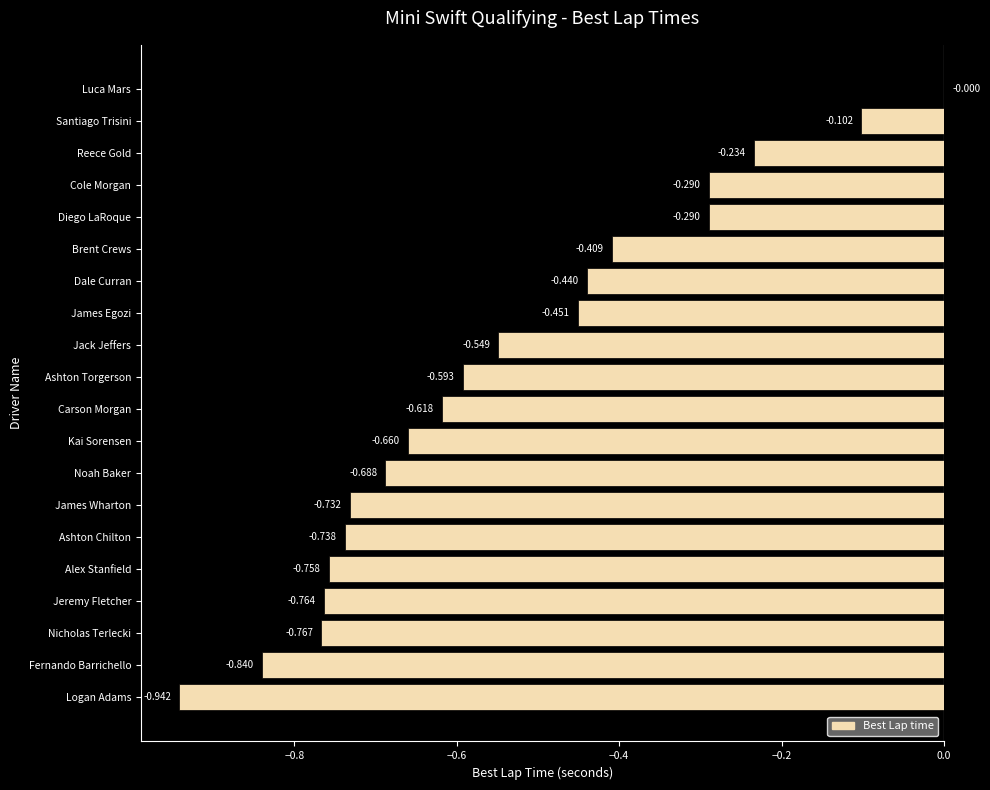

At which category does the chart reach its peak across all series?

Luca Mars